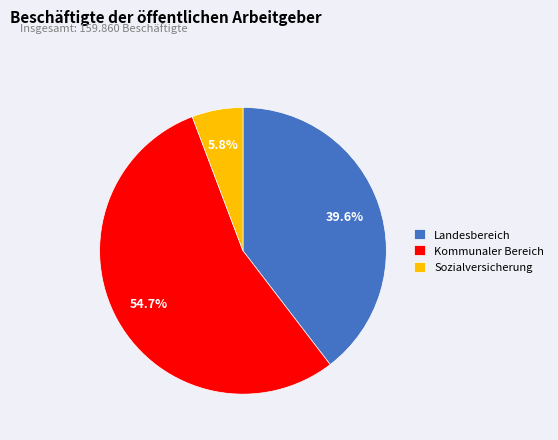

Which slice is the smallest?

Sozialversicherung